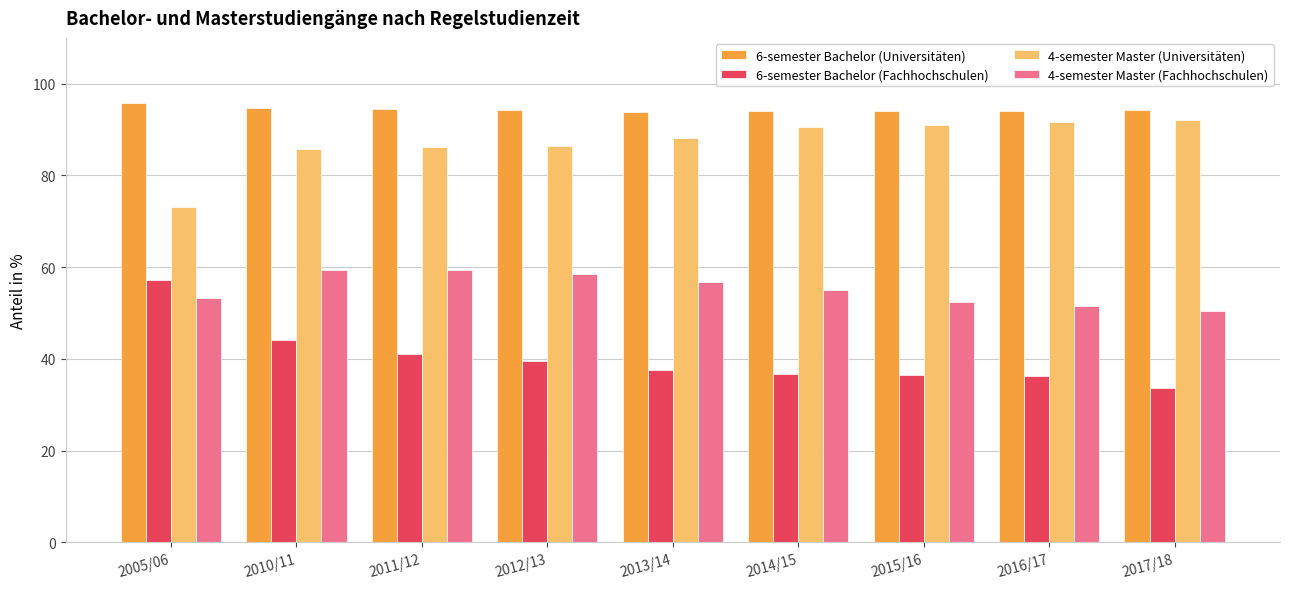

The value of 4-semester Master (Fachhochschulen) at 2014/15 is 55.1. True or false?

True